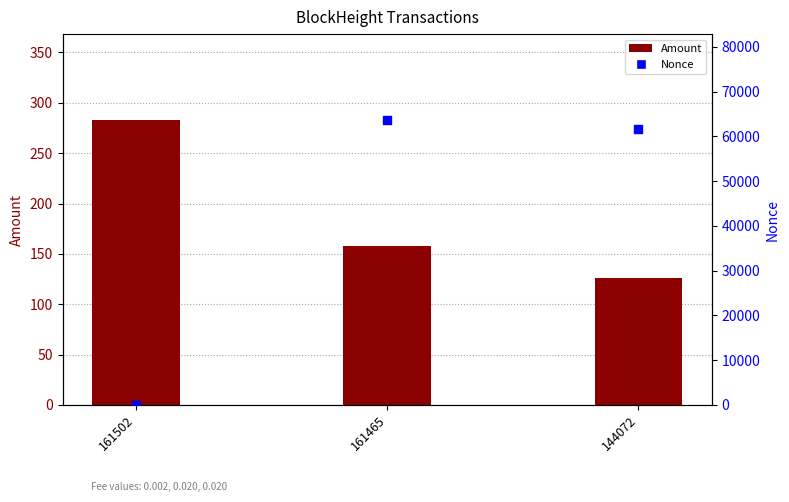

Which series reaches the maximum Y coordinate?

Nonce